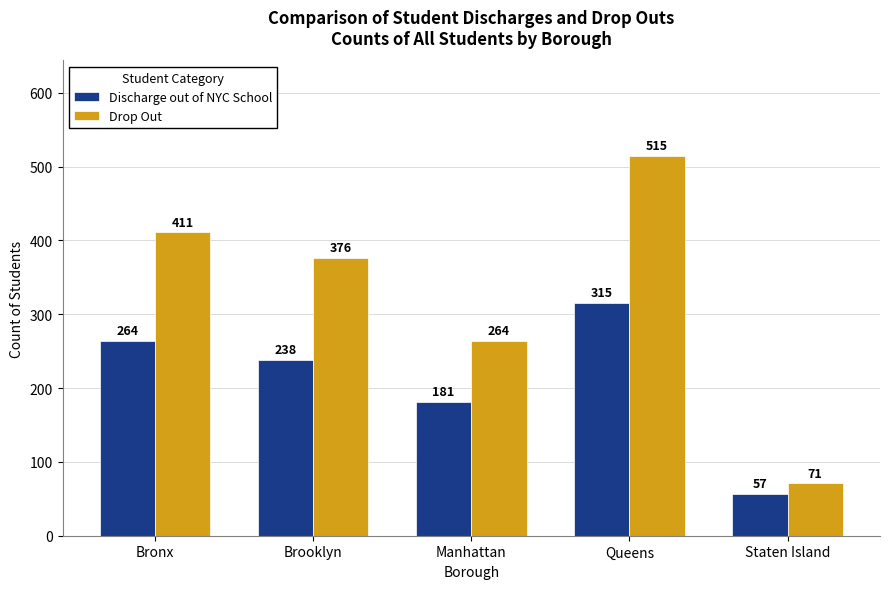

Which label corresponds to the largest value in the chart?

Queens